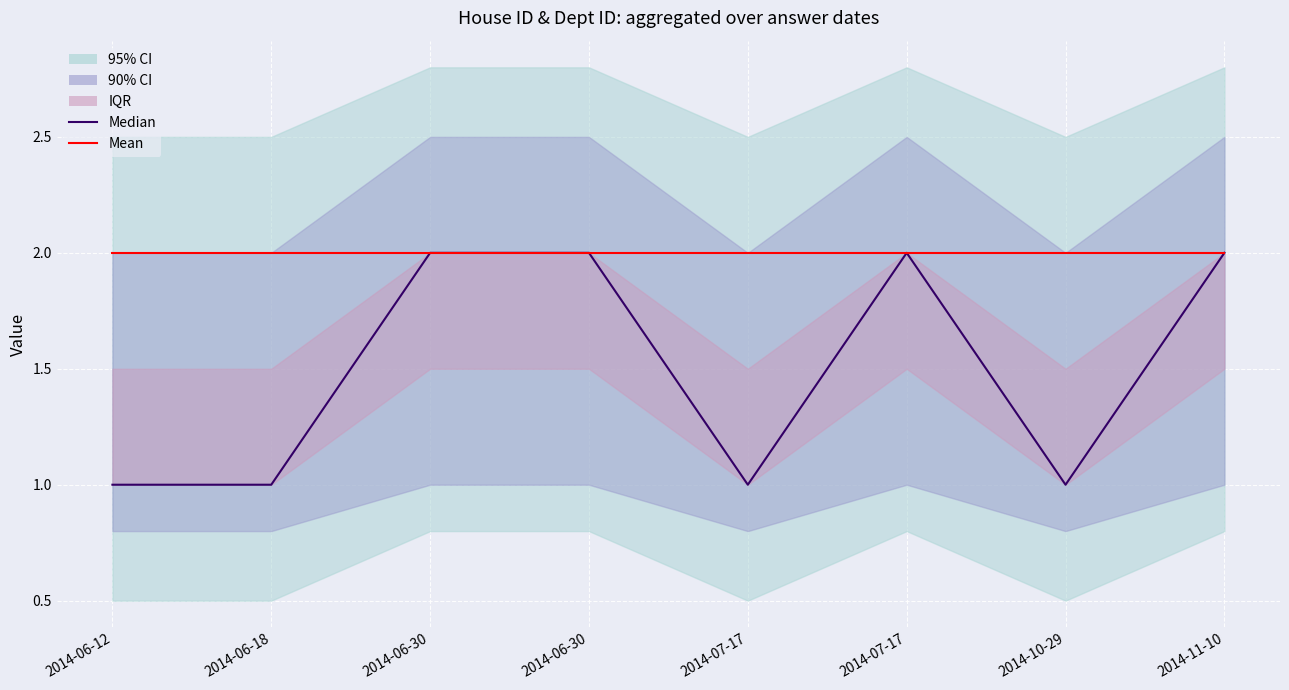

What is the label of the 6th point from the left?

2014-07-17